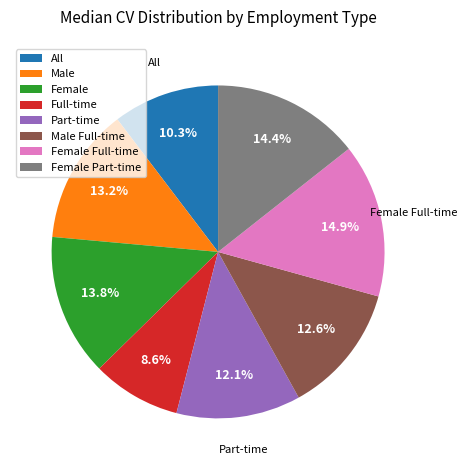

To the nearest percent, what is the difference between the Female Part-time and Full-time slice percentages?

6%